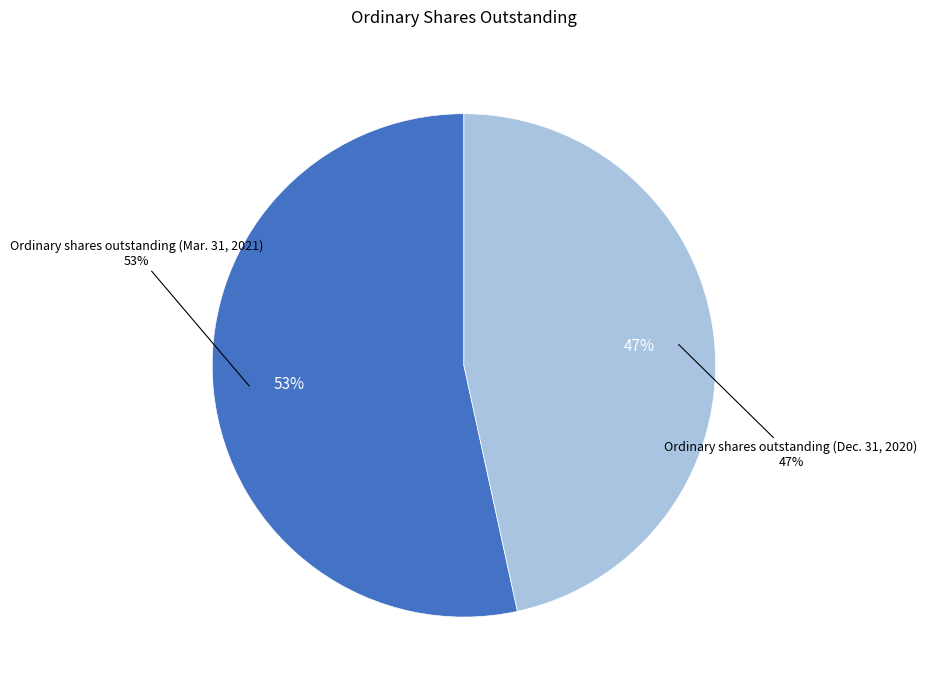

Rank the categories by value from lowest to highest.

Ordinary shares outstanding (Dec. 31, 2020), Ordinary shares outstanding (Mar. 31, 2021)